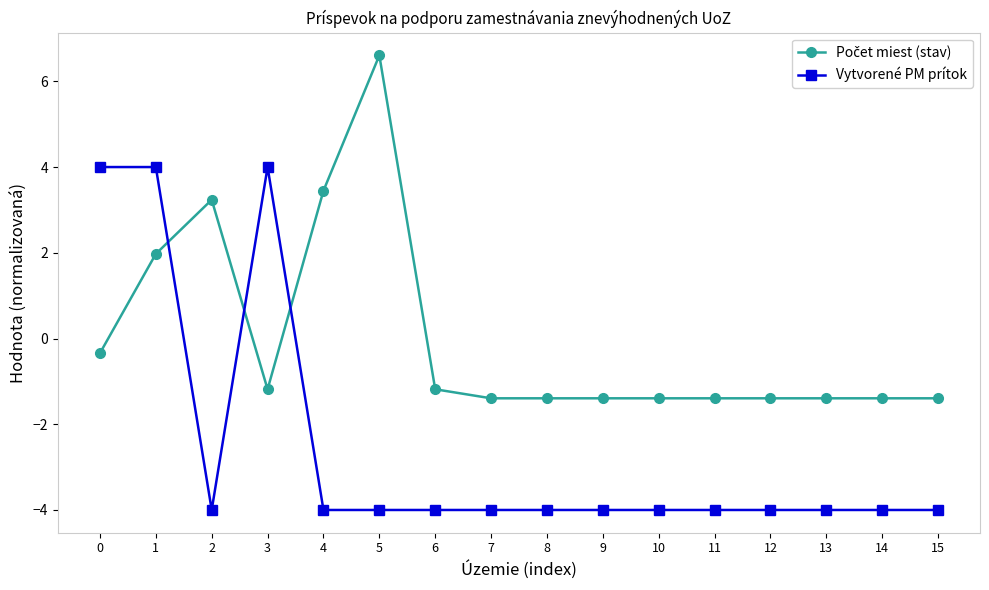

Is it true that Vytvorené PM prítok equals -1.7 at 14?

False